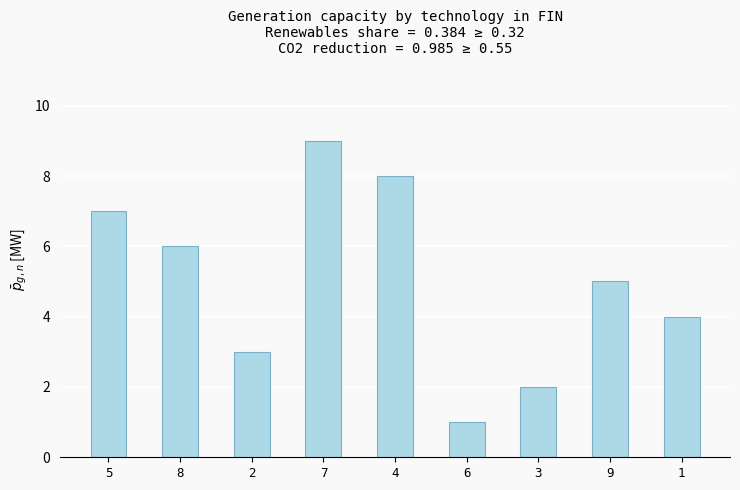

What is the minimum value shown in the chart?

1